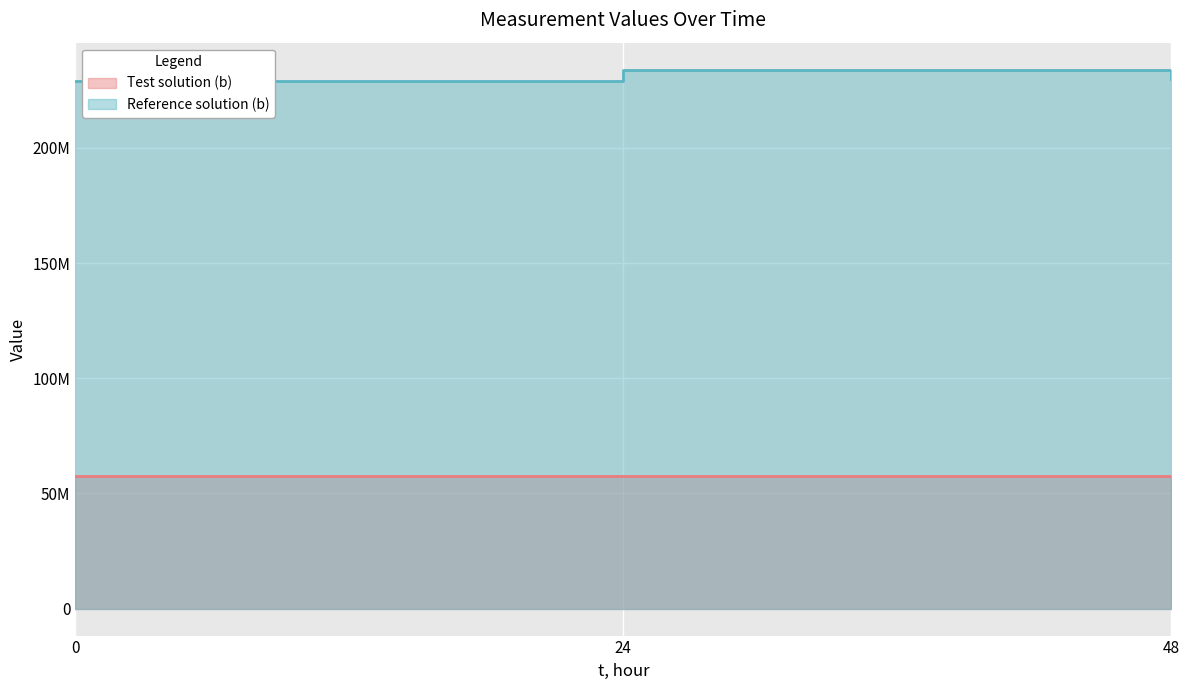

Reading right to left, extract all data points from this chart.

Test solution (b): 57667821	57421002	57554213
Reference solution (b): 229781146	234001232	229222651